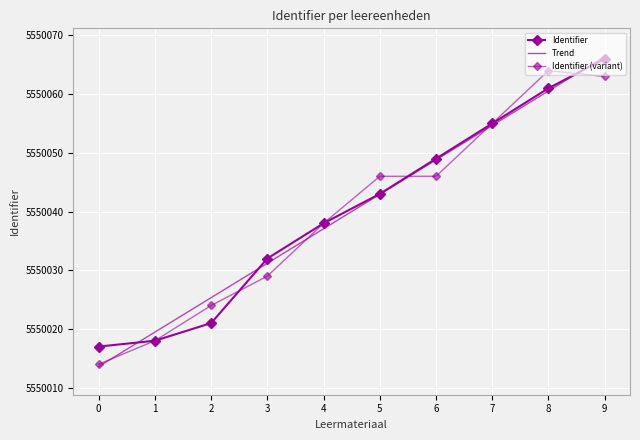

What is the sum of the Identifier (variant) values at 2 and 9?

11100087.0